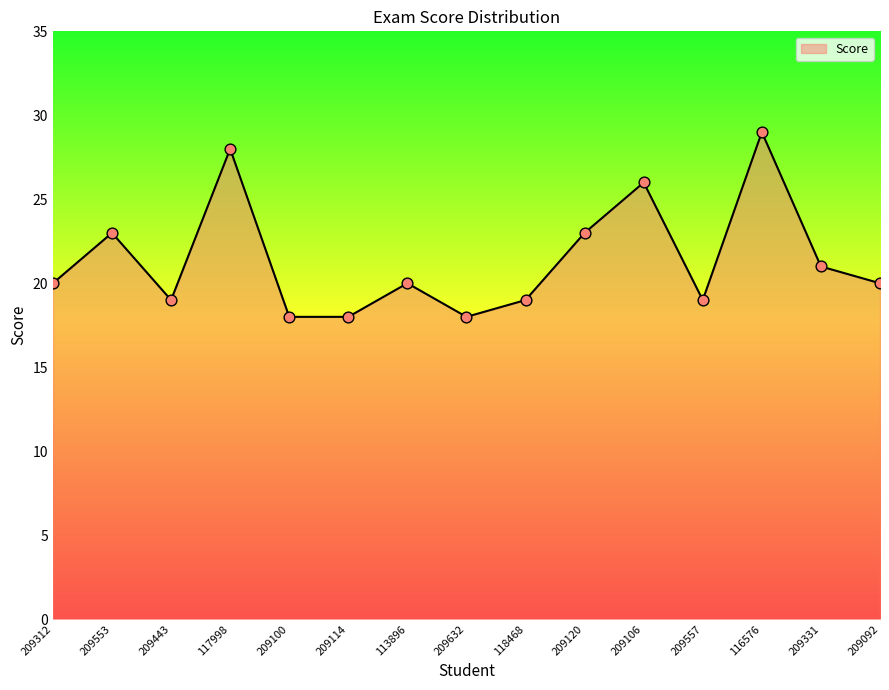

What is the change in value from 209114 to 209092?

+2